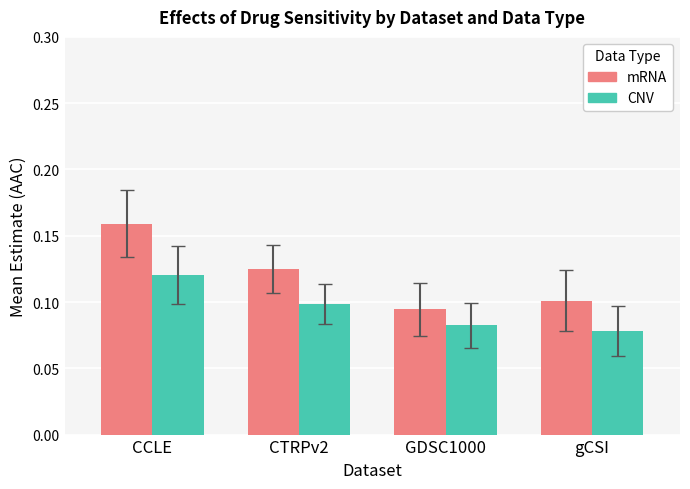

What are all the series names shown in the legend?

mRNA, CNV